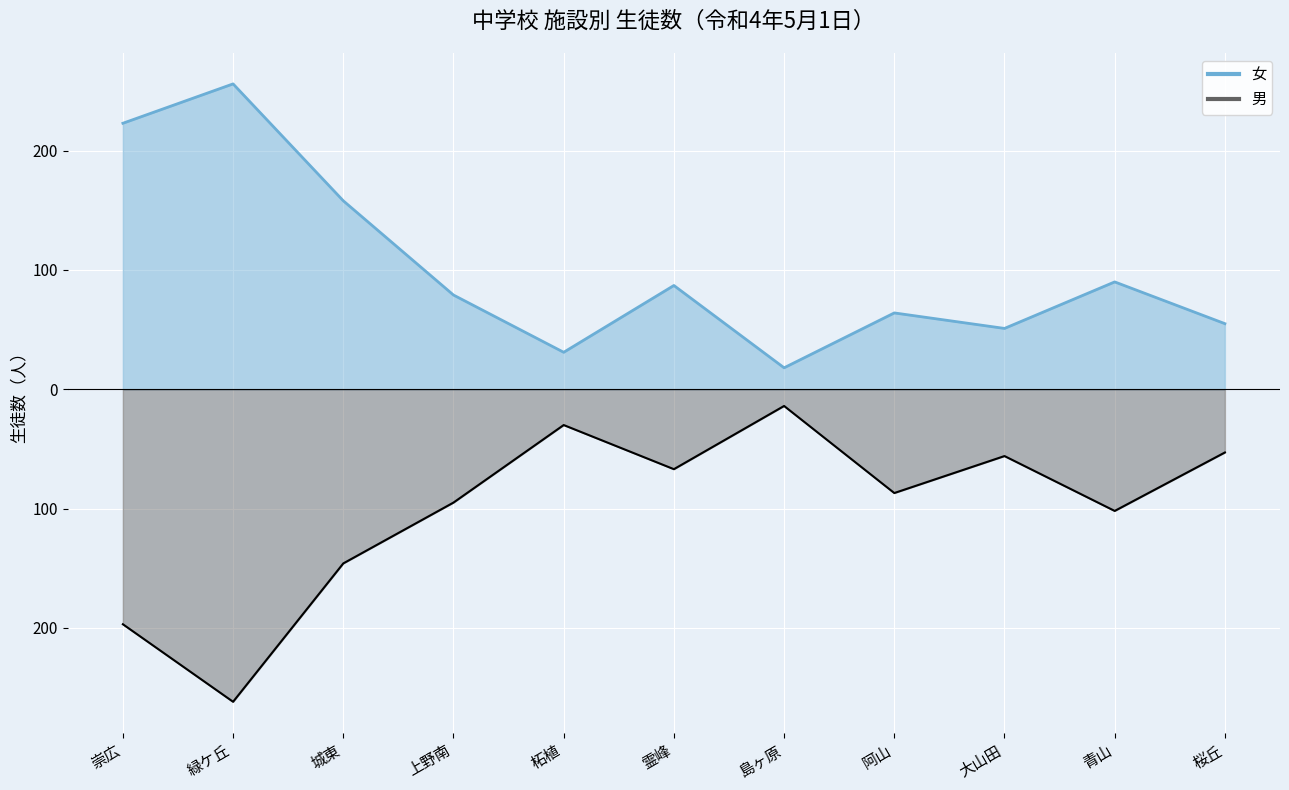

How many lines are shown in the chart?

2